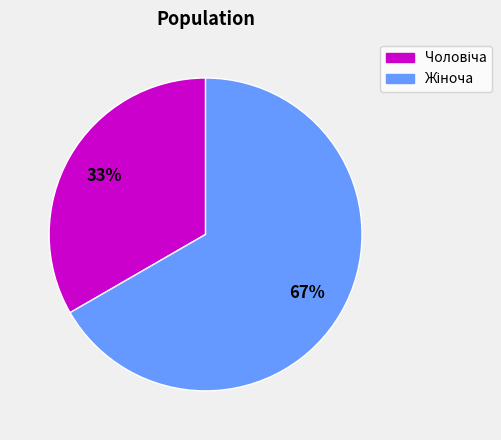

Is there any slice that represents more than half of the pie?

Yes